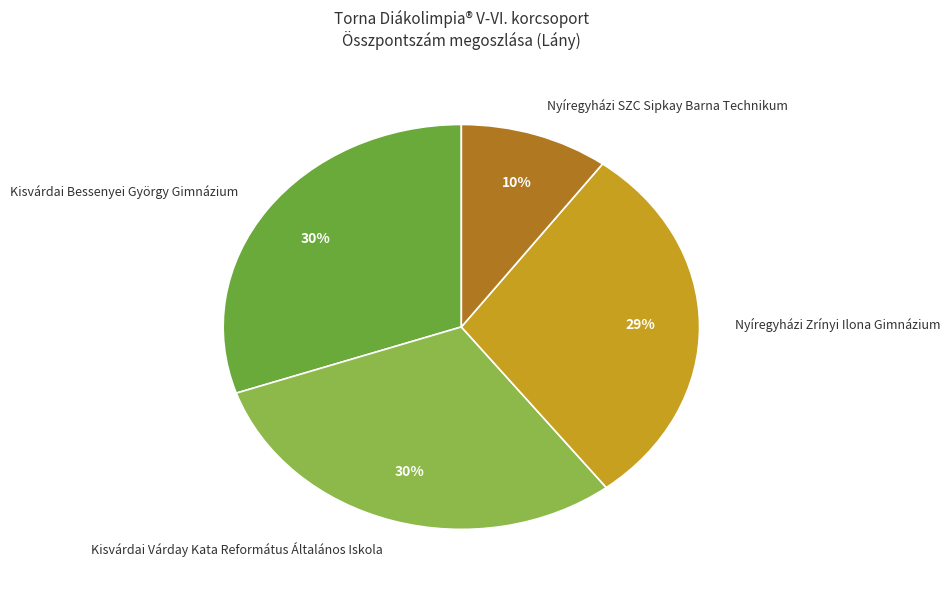

Does any single category account for the majority?

No